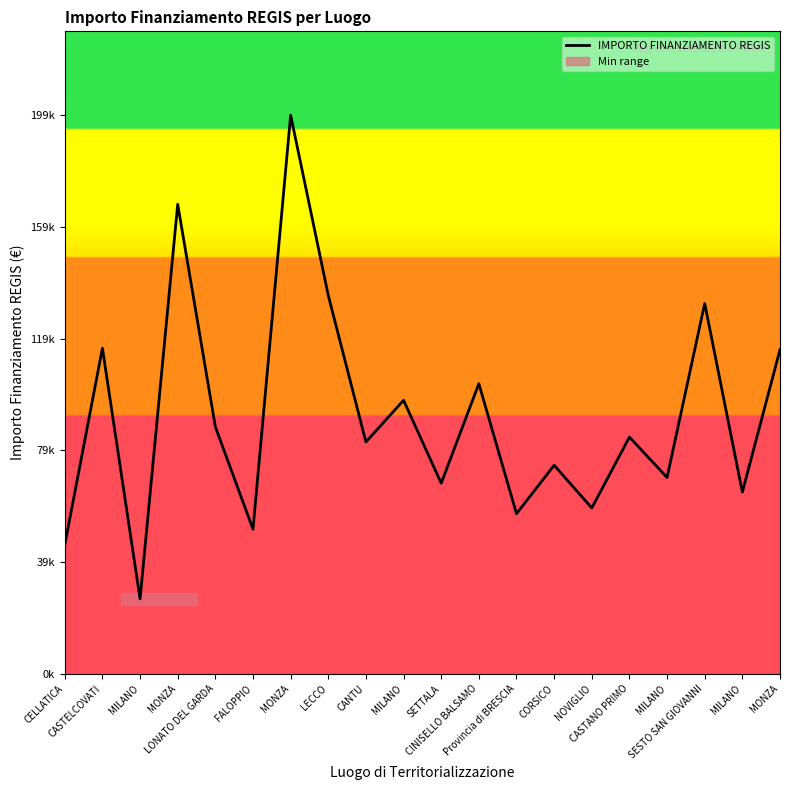

Does the chart display data point markers on the line(s)?

No